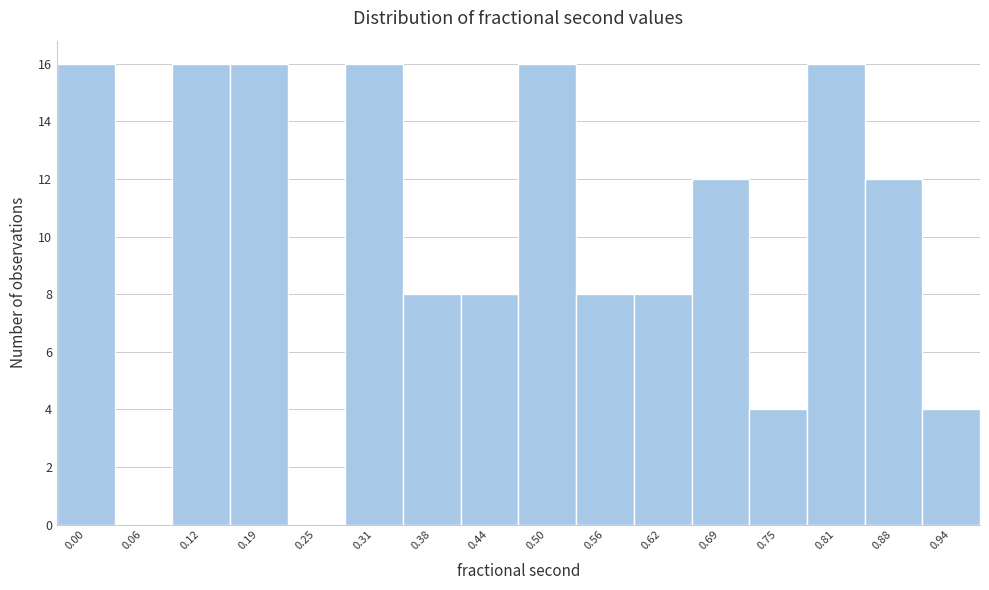

Reading left to right, transcribe all the data shown in this chart.

0.00=16	0.06=0	0.12=16	0.19=16	0.25=0	0.31=16	0.38=8	0.44=8	0.50=16	0.56=8	0.62=8	0.69=12	0.75=4	0.81=16	0.88=12	0.94=4